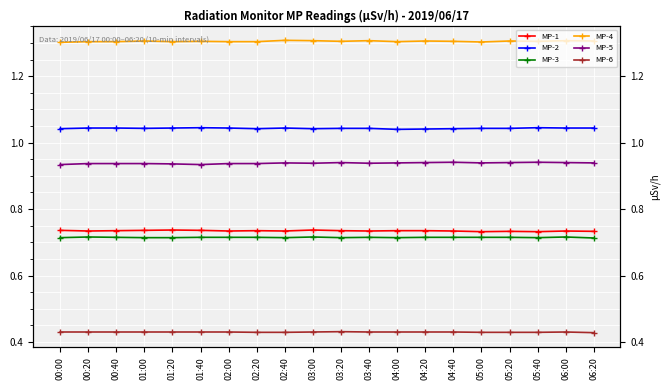

Reading left to right, list all the values displayed in this chart.

MP-1: 00:00=0.7	00:20=0.7	00:40=0.7	01:00=0.7	01:20=0.7	01:40=0.7	02:00=0.7	02:20=0.7	02:40=0.7	03:00=0.7	03:20=0.7	03:40=0.7	04:00=0.7	04:20=0.7	04:40=0.7	05:00=0.7	05:20=0.7	05:40=0.7	06:00=0.7	06:20=0.7
MP-2: 00:00=1.0	00:20=1.0	00:40=1.0	01:00=1.0	01:20=1.0	01:40=1.0	02:00=1.0	02:20=1.0	02:40=1.0	03:00=1.0	03:20=1.0	03:40=1.0	04:00=1.0	04:20=1.0	04:40=1.0	05:00=1.0	05:20=1.0	05:40=1.0	06:00=1.0	06:20=1.0
MP-3: 00:00=0.7	00:20=0.7	00:40=0.7	01:00=0.7	01:20=0.7	01:40=0.7	02:00=0.7	02:20=0.7	02:40=0.7	03:00=0.7	03:20=0.7	03:40=0.7	04:00=0.7	04:20=0.7	04:40=0.7	05:00=0.7	05:20=0.7	05:40=0.7	06:00=0.7	06:20=0.7
MP-4: 00:00=1.3	00:20=1.3	00:40=1.3	01:00=1.3	01:20=1.3	01:40=1.3	02:00=1.3	02:20=1.3	02:40=1.3	03:00=1.3	03:20=1.3	03:40=1.3	04:00=1.3	04:20=1.3	04:40=1.3	05:00=1.3	05:20=1.3	05:40=1.3	06:00=1.3	06:20=1.3
MP-5: 00:00=0.9	00:20=0.9	00:40=0.9	01:00=0.9	01:20=0.9	01:40=0.9	02:00=0.9	02:20=0.9	02:40=0.9	03:00=0.9	03:20=0.9	03:40=0.9	04:00=0.9	04:20=0.9	04:40=0.9	05:00=0.9	05:20=0.9	05:40=0.9	06:00=0.9	06:20=0.9
MP-6: 00:00=0.4	00:20=0.4	00:40=0.4	01:00=0.4	01:20=0.4	01:40=0.4	02:00=0.4	02:20=0.4	02:40=0.4	03:00=0.4	03:20=0.4	03:40=0.4	04:00=0.4	04:20=0.4	04:40=0.4	05:00=0.4	05:20=0.4	05:40=0.4	06:00=0.4	06:20=0.4